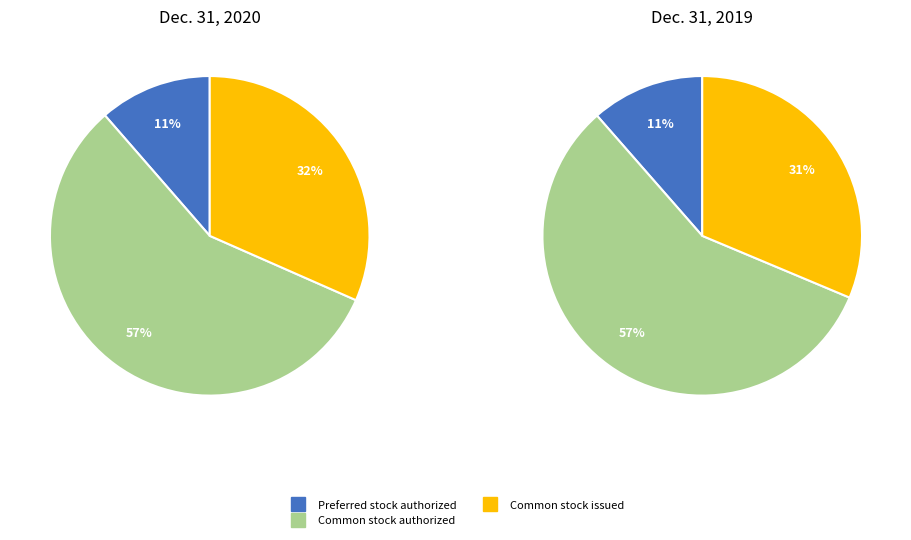

At Common stock authorized, list the series in order from largest to smallest.

Dec. 31, 2020, Dec. 31, 2019